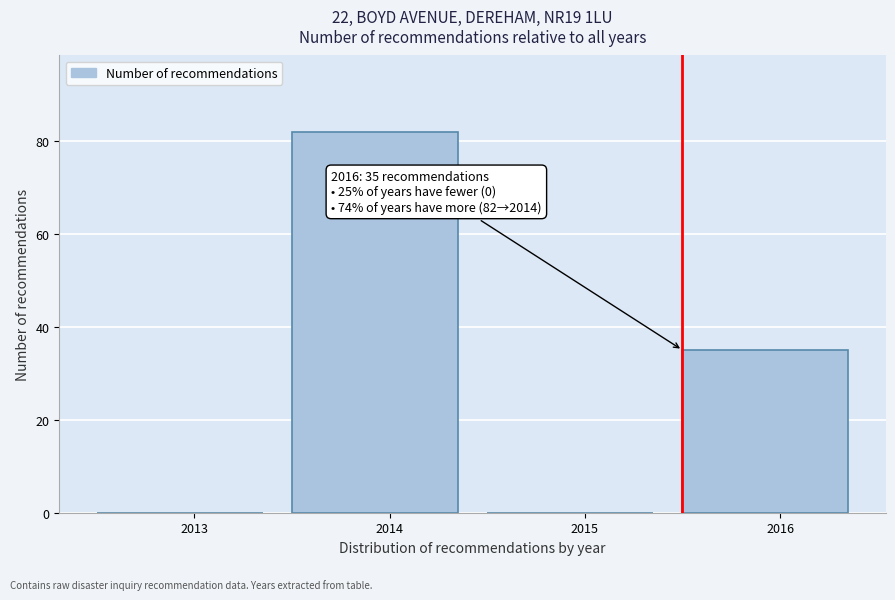

Reading left to right, list all the values displayed in this chart.

2013=0	2014=82	2015=0	2016=35